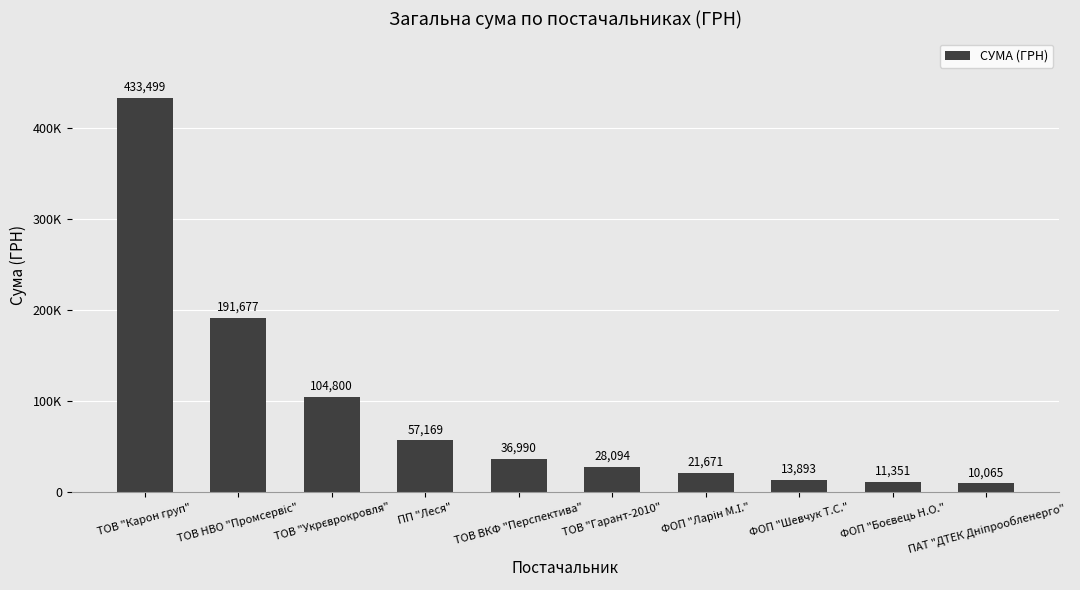

What is the label of the 3rd bar from the left?

ТОВ "Укрєврокровля"